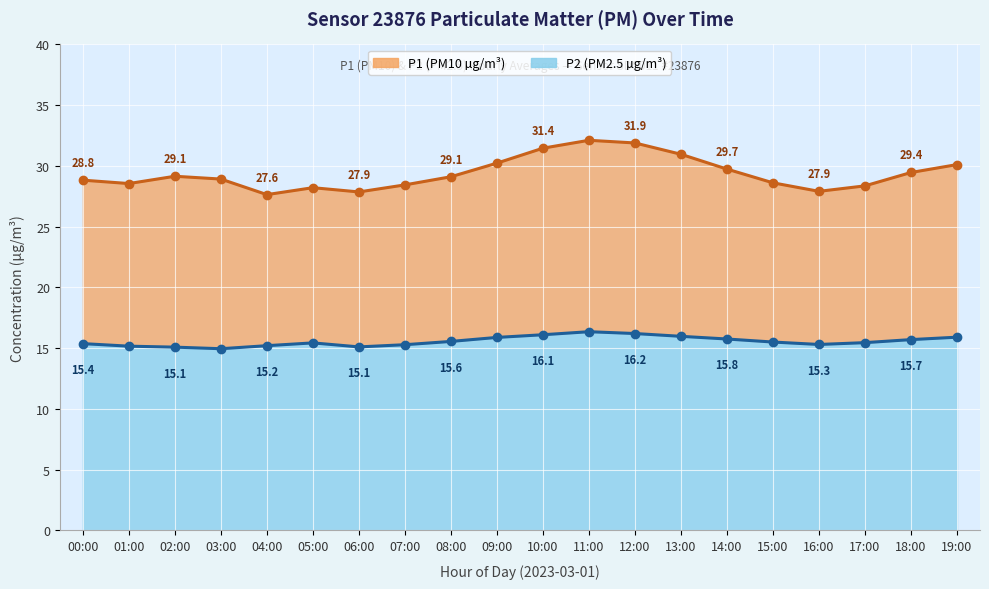

True or false: P1 and P2 intersect in this chart.

False